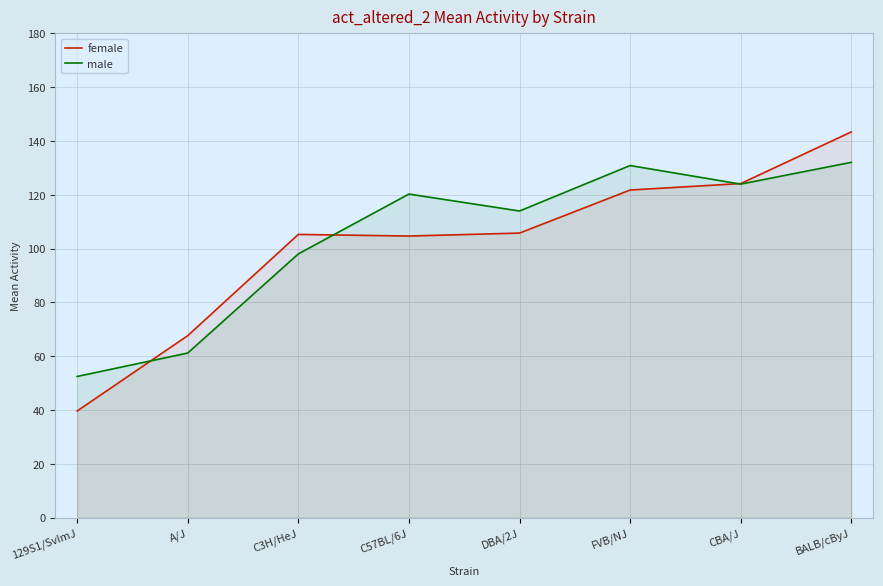

Which series ends up on top after the final intersection of female and male?

female